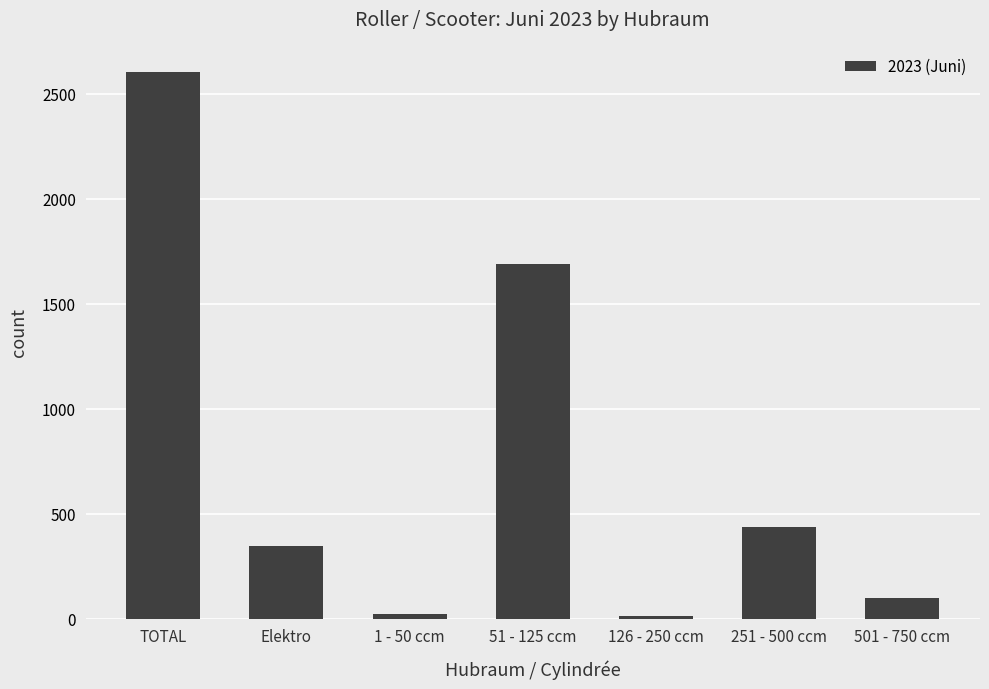

What is the difference between the maximum and minimum values?

2592